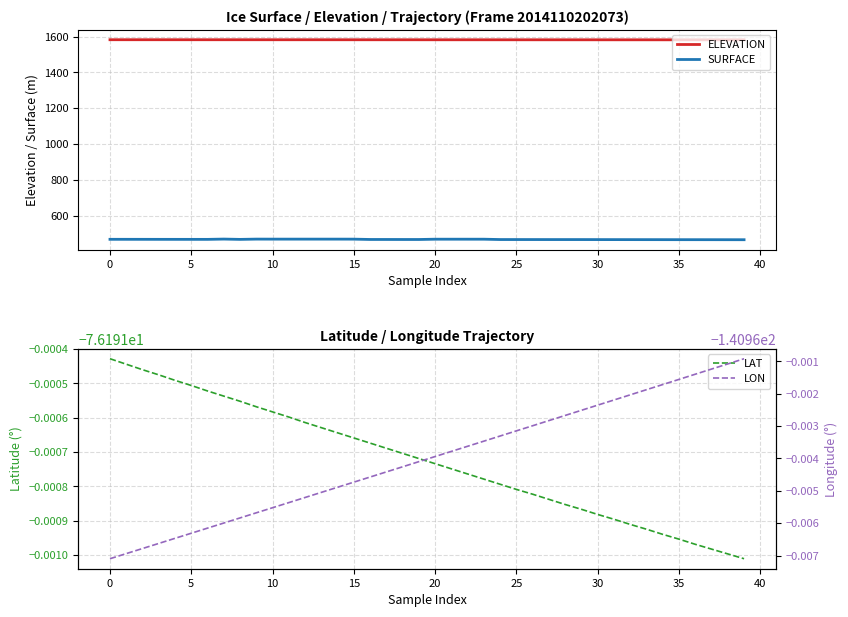

Does the chart display data point markers on the line(s)?

No